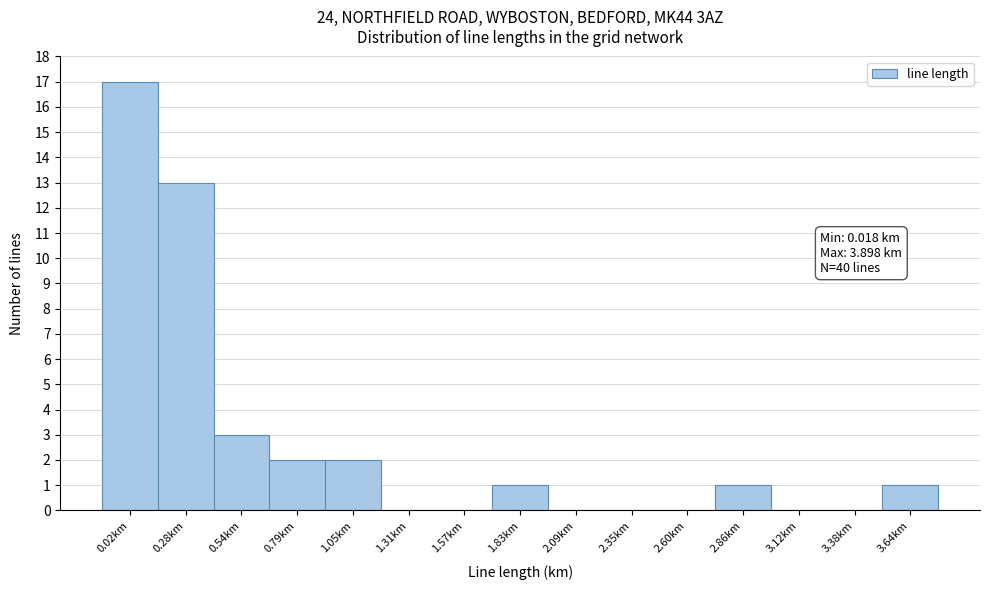

Reading left to right, what are all the values shown in this chart?

0.02km=17	0.28km=13	0.54km=3	0.79km=2	1.05km=2	1.31km=0	1.57km=0	1.83km=1	2.09km=0	2.35km=0	2.60km=0	2.86km=1	3.12km=0	3.38km=0	3.64km=1